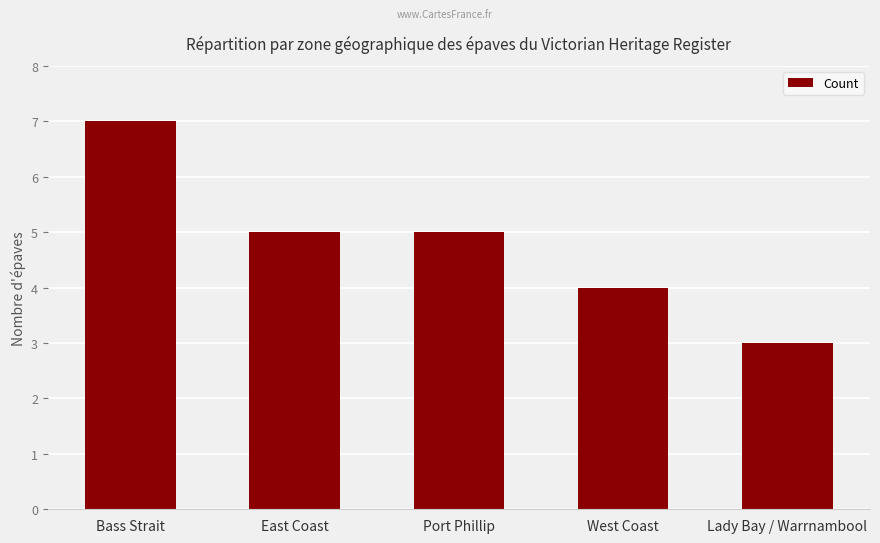

What is the difference between the maximum and second lowest values?

3